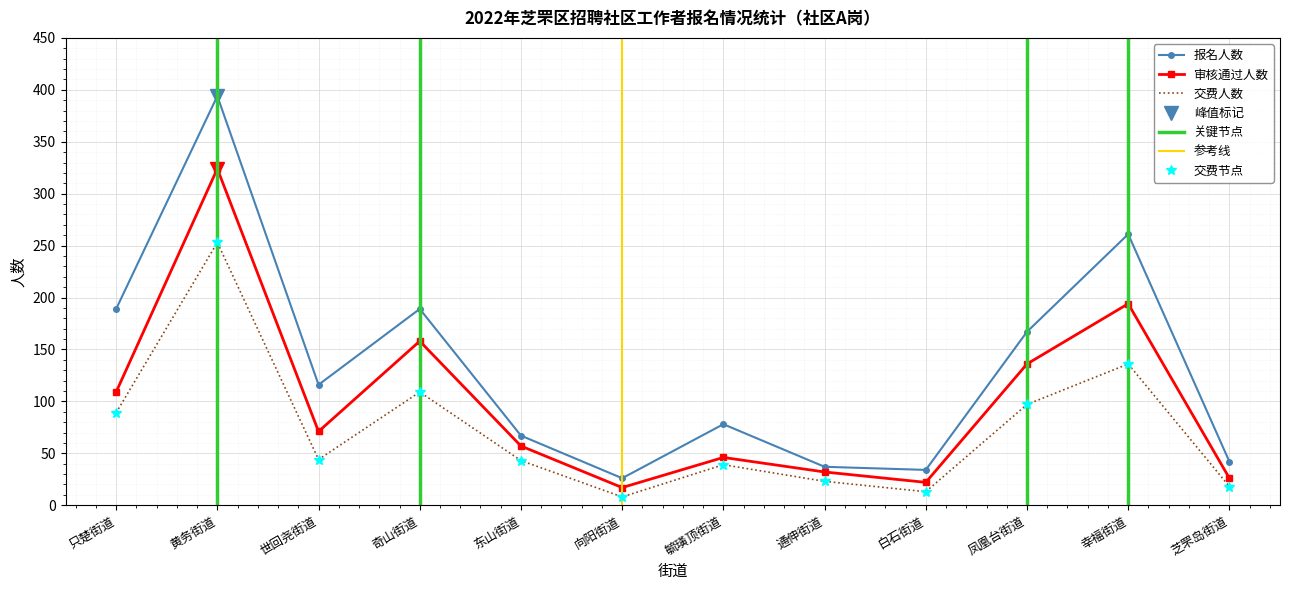

List the series in order of their peak value, highest first.

报名人数, 审核通过人数, 交费人数